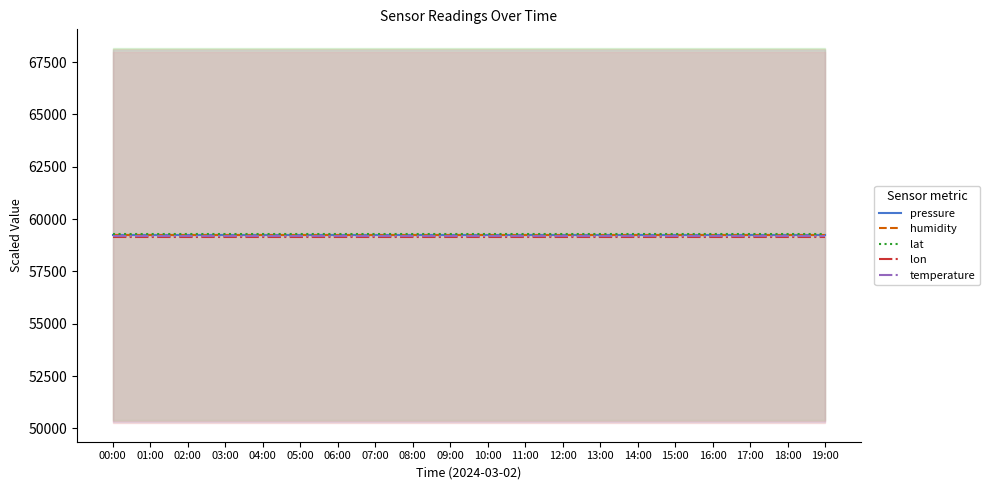

What are all the series names shown in the legend?

pressure, humidity, lat, lon, temperature